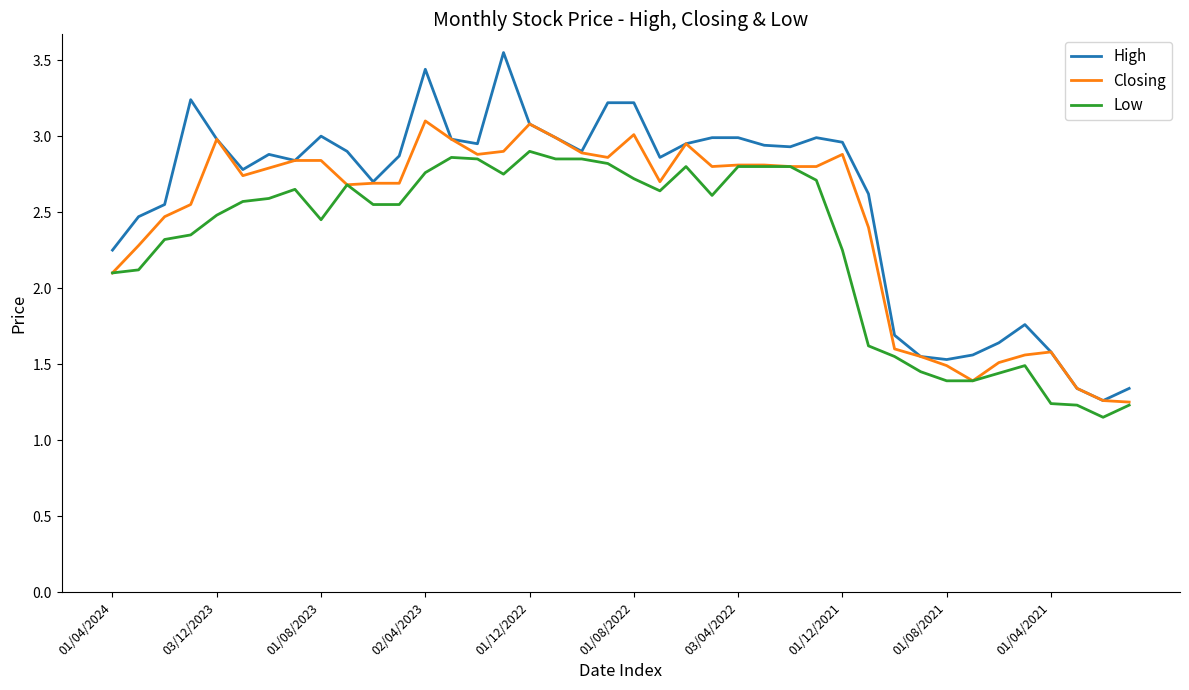

What is the maximum value for Closing?

3.1